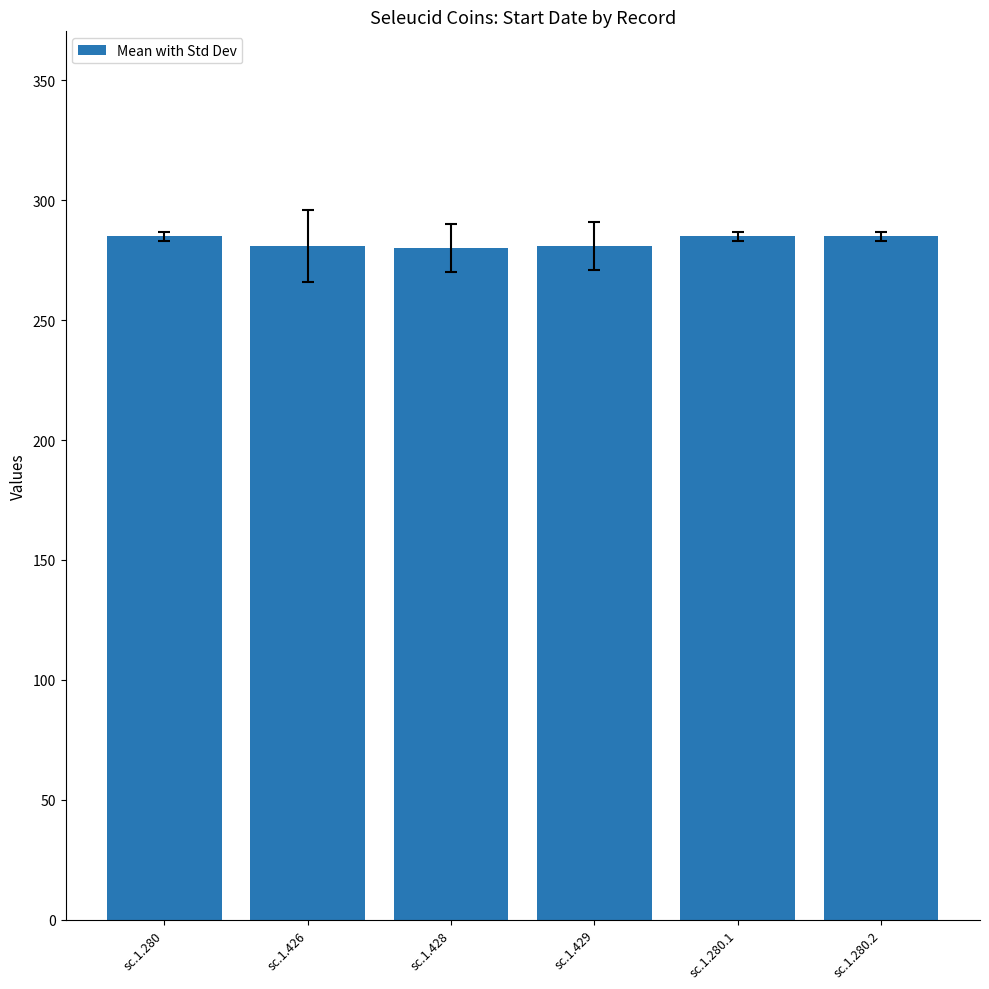

What is the difference between the maximum and minimum values?

5